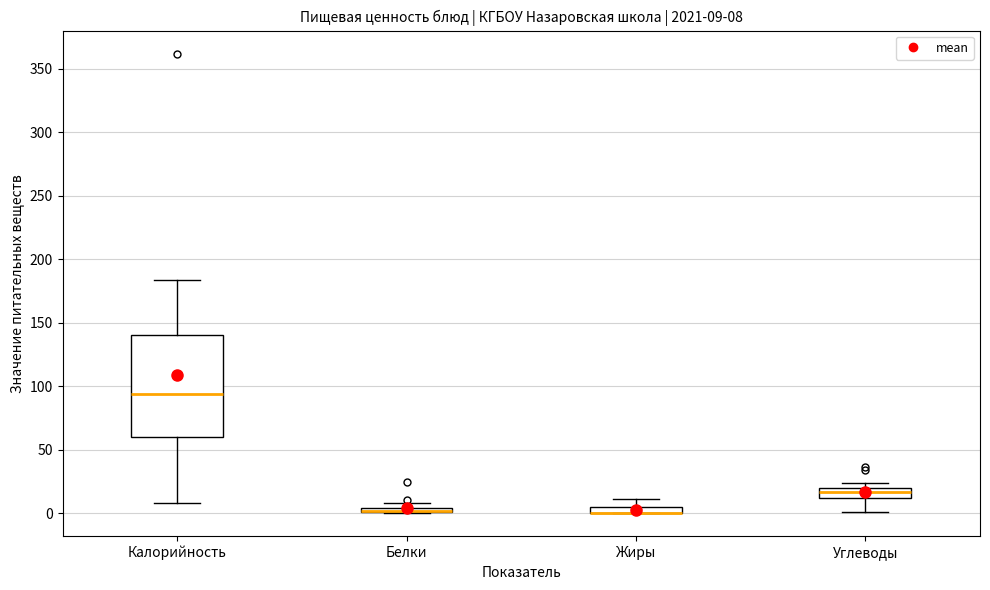

Which box is the tallest, from its lower edge to its upper edge?

Калорийность